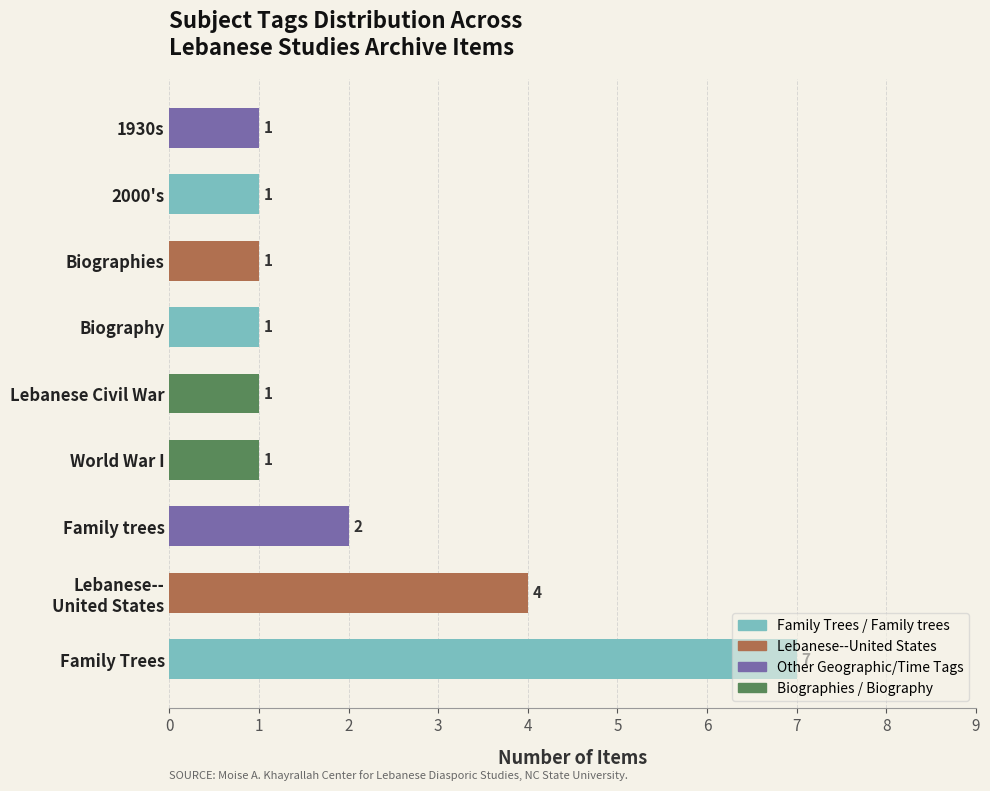

Count the values in the range 1 to 2.

7